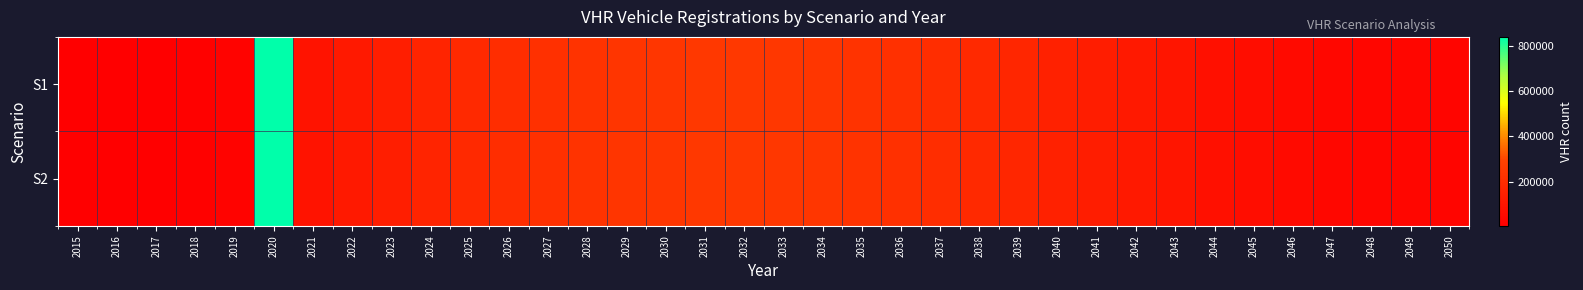

Count the number of categories in the chart.

36